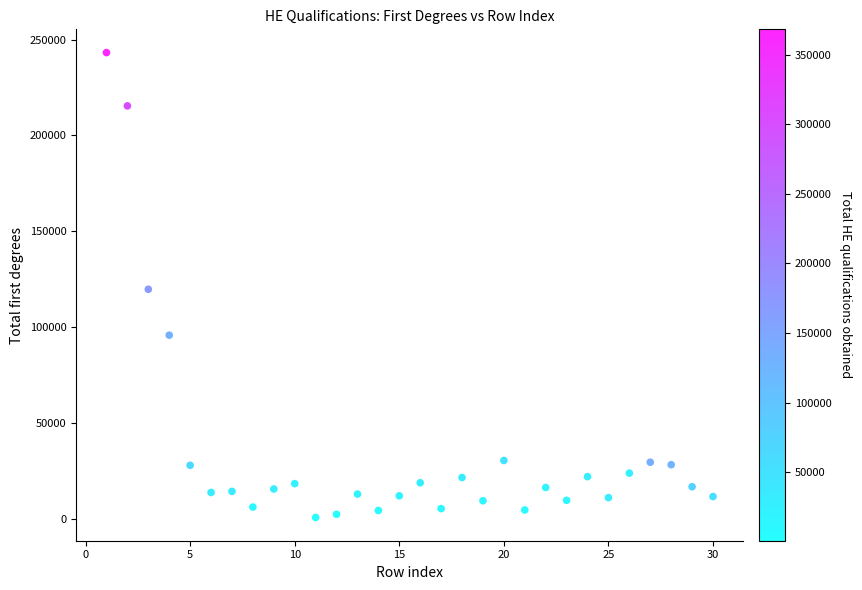

What is the range of Y values (max minus min)?

242665